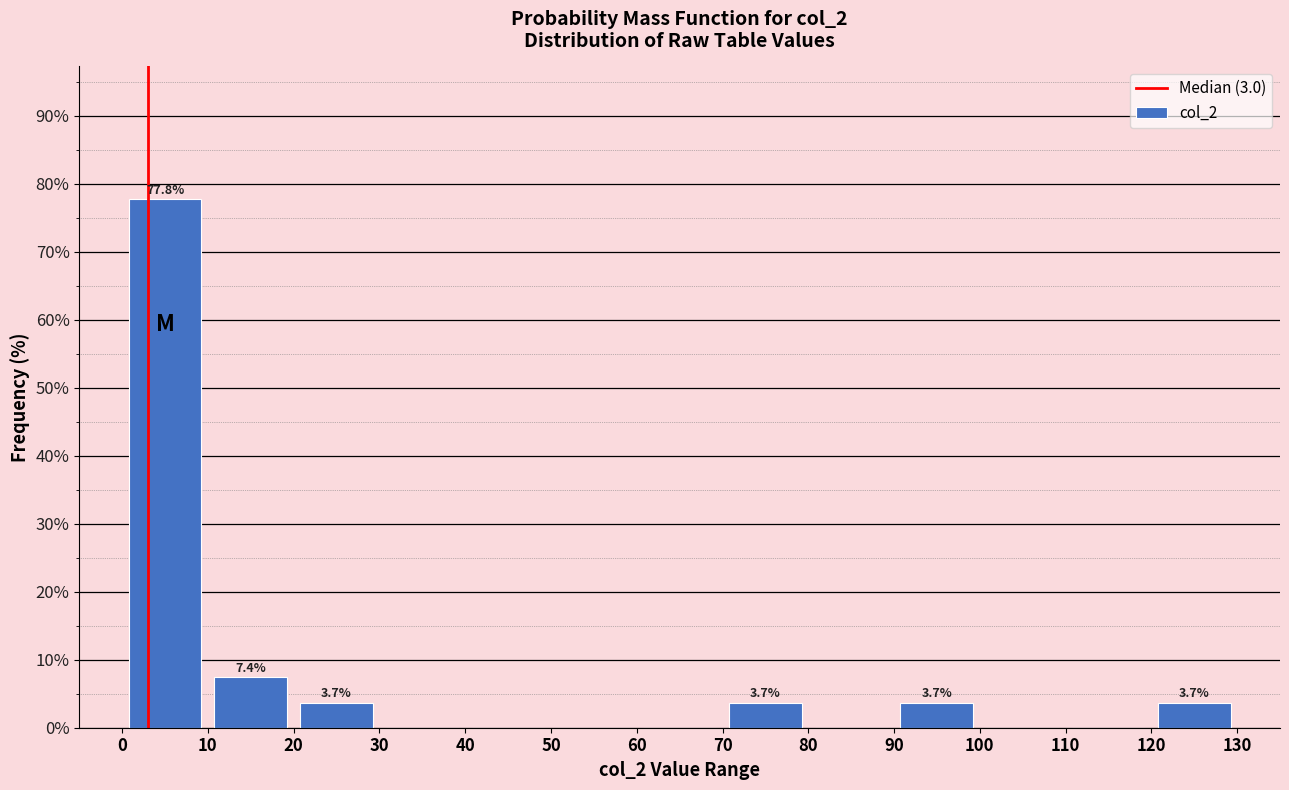

Over which range of the x-axis is the bar tallest?

0 to 10